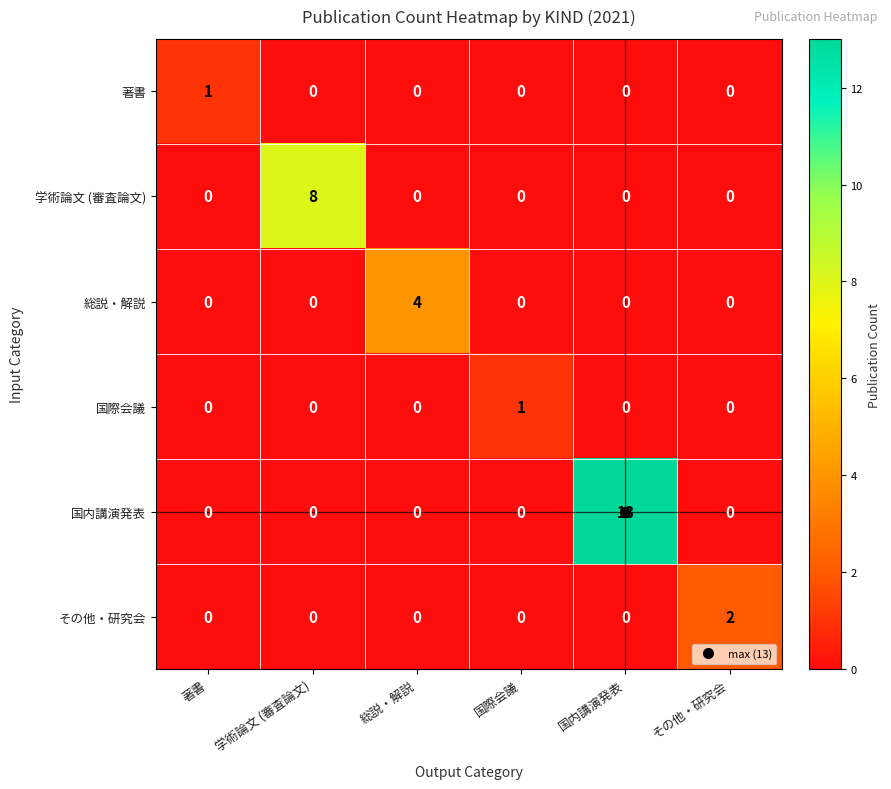

True or false: 著書 has a value of -1 at 国際会議.

False